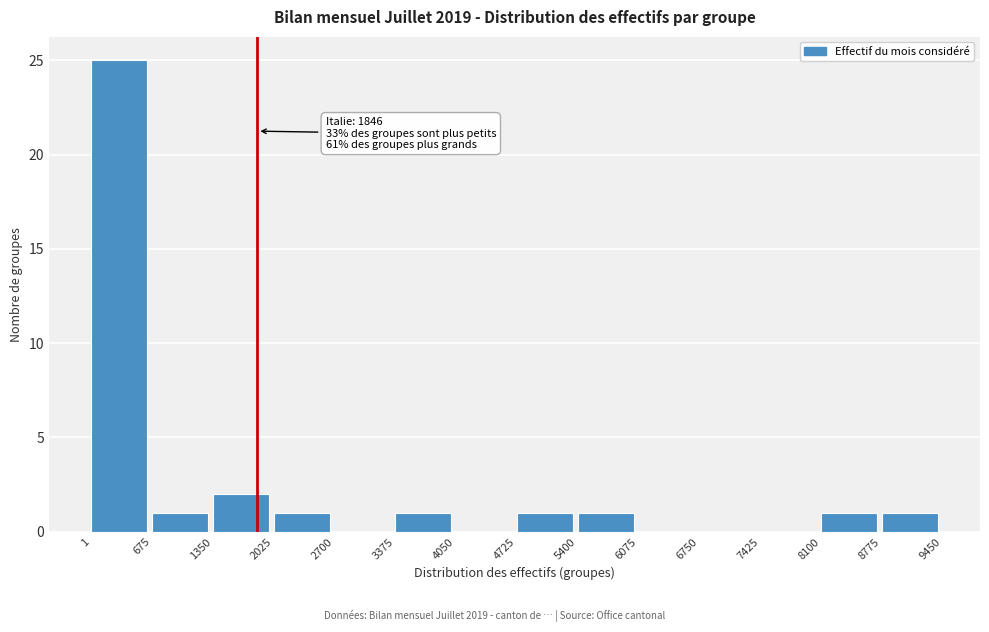

Over which range of the x-axis is the bar tallest?

1 to 675